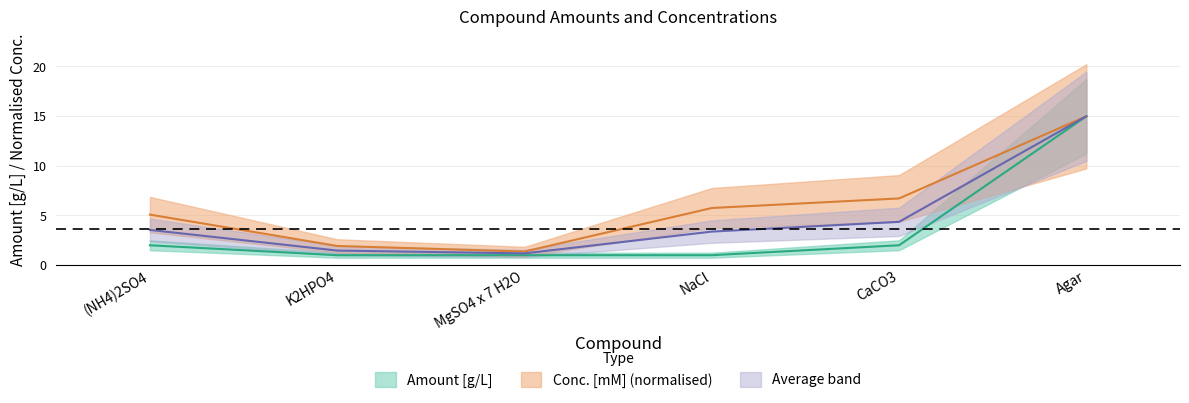

What is the difference between the maximum and second lowest values in the Conc. [mM] series?

13.1